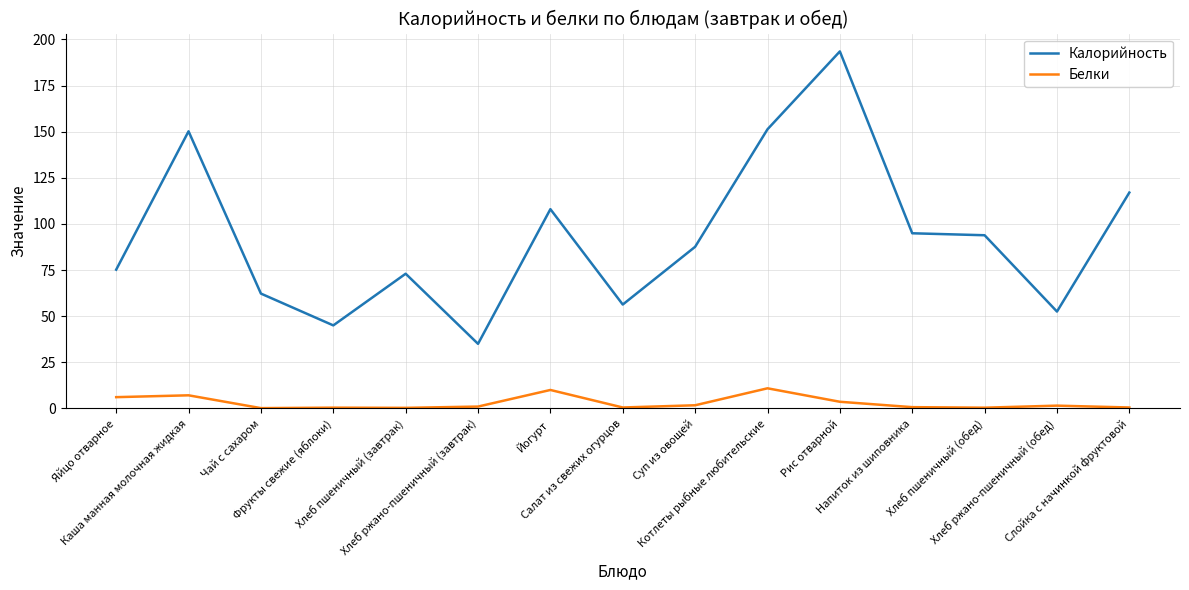

Where is the first local minimum for Калорийность?

Фрукты свежие (яблоки)